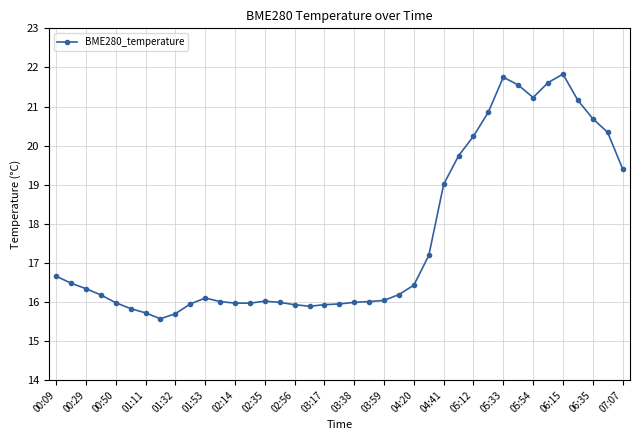

What is the value of the 34th point from the left?

21.6